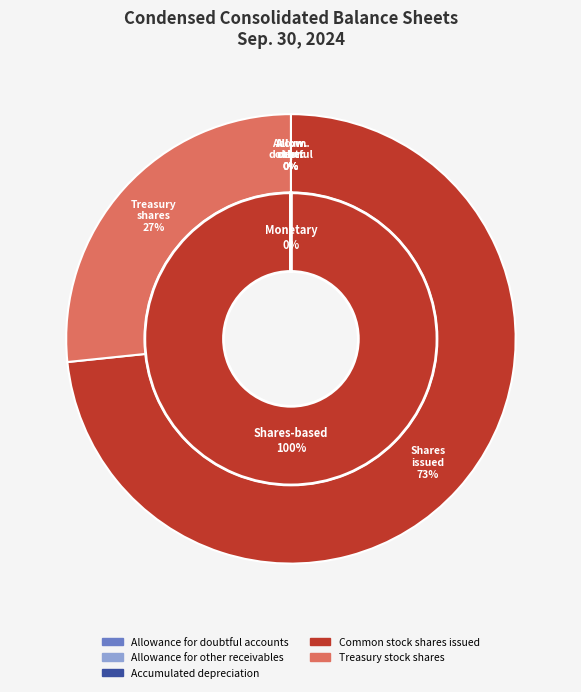

To the nearest percent, what portion does Common stock shares issued represent?

73%